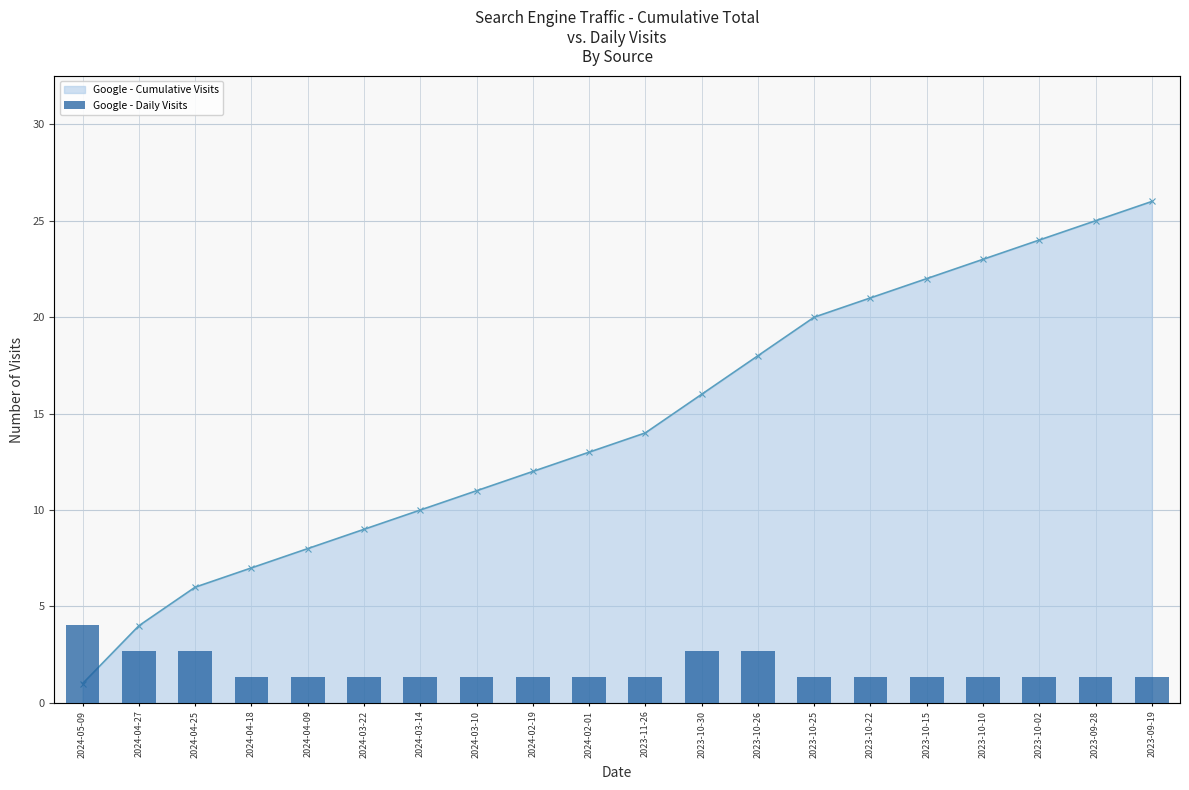

How many groups of bars are there?

20